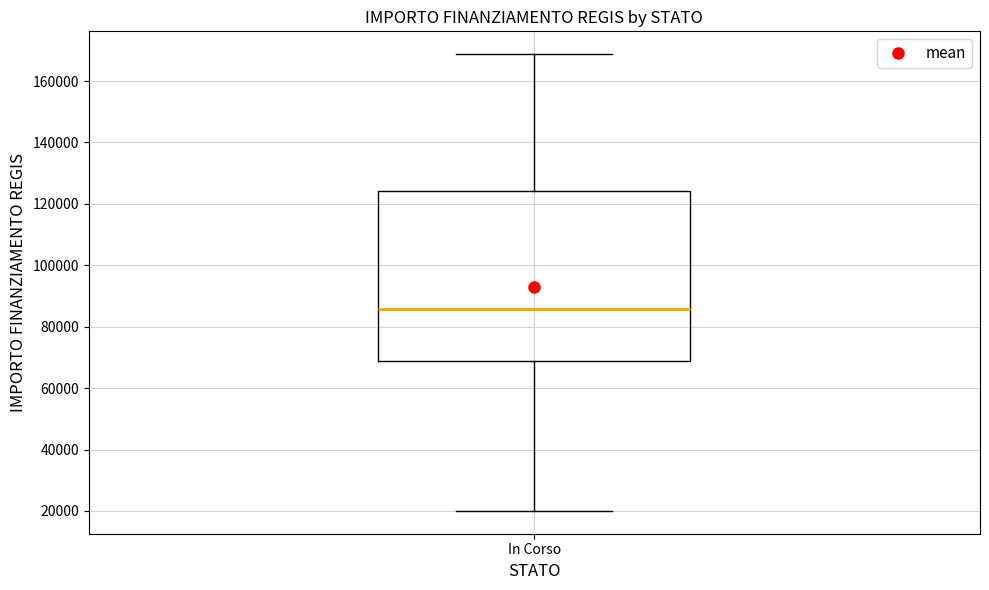

Read this box plot against the y-axis: the position of the median line, the range covered by the box, and the ends of both whiskers. The values are not printed on the chart, so give them approximately, as read against the axis.

median 86000, box 68000 to 124000, whiskers 20000 to 168000